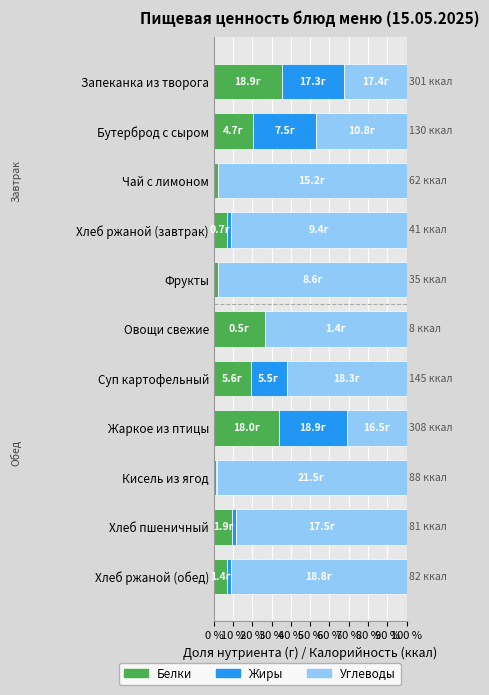

The Белки series shows 31.0 at Бутерброд с сыром. True or false?

False